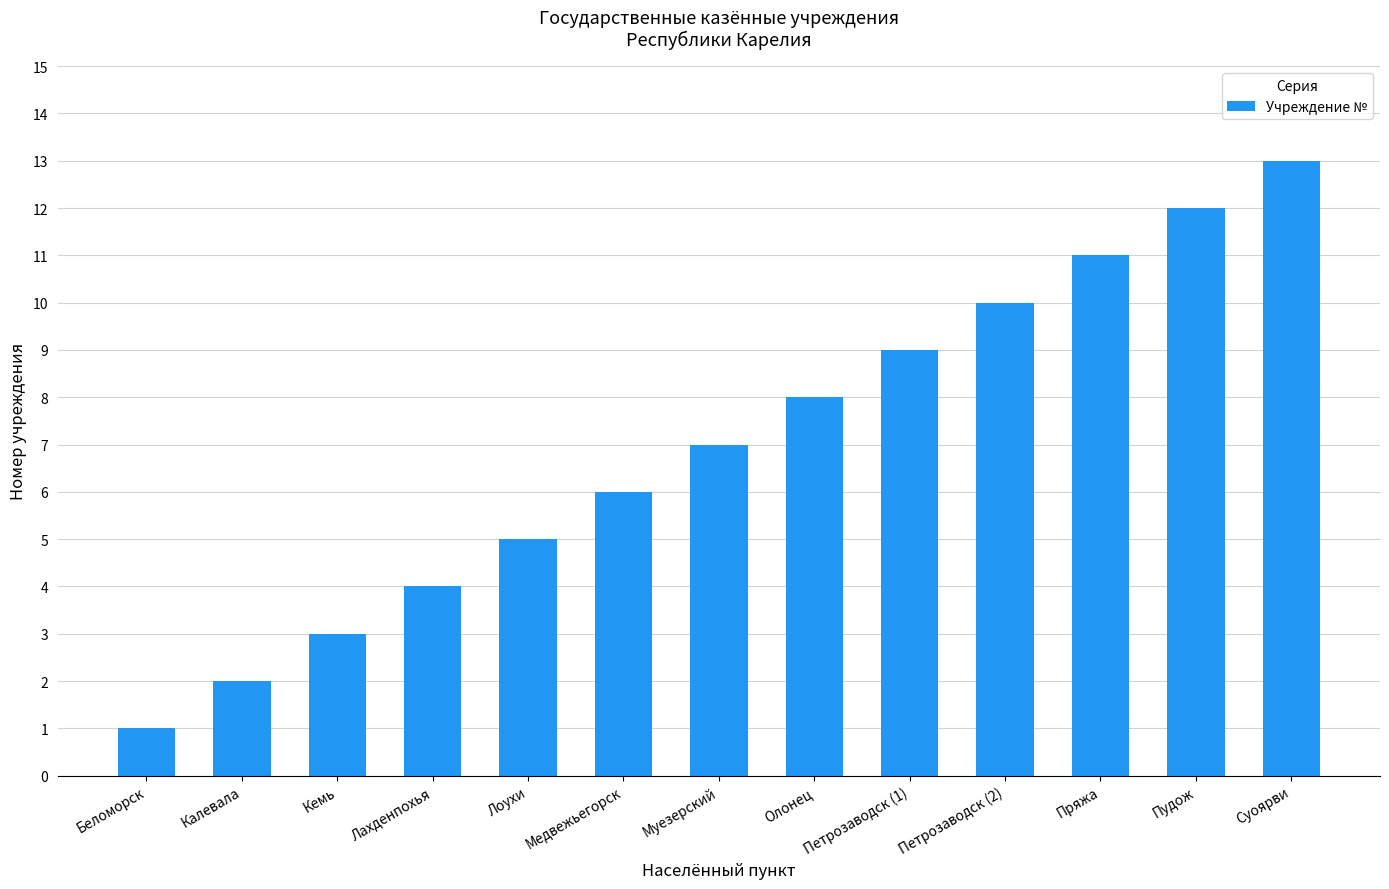

Does the chart contain stacked bars?

No